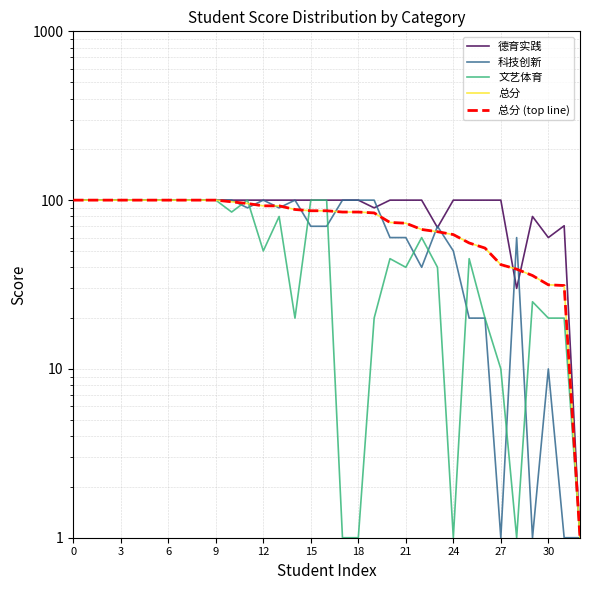

What is the sum of all 总分 (top line) values?

2522.2